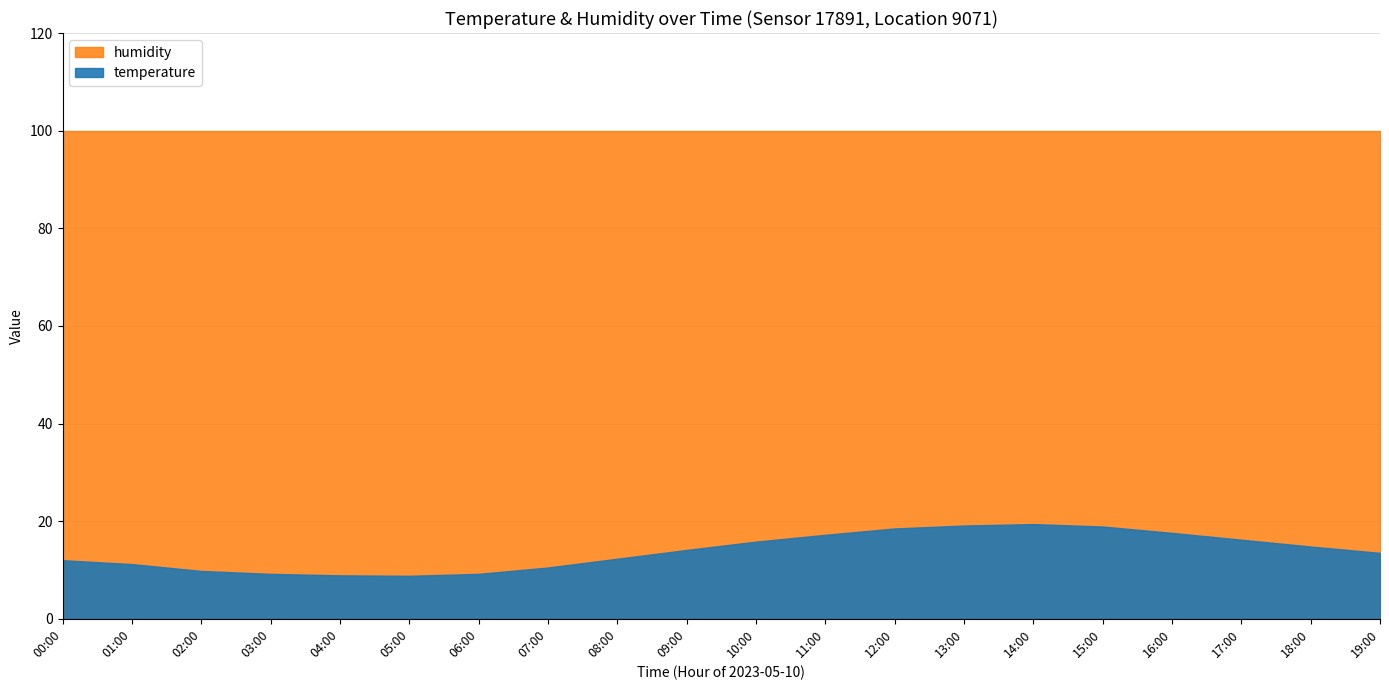

What is the sum of the temperature values at 19:00 and 17:00?

29.7